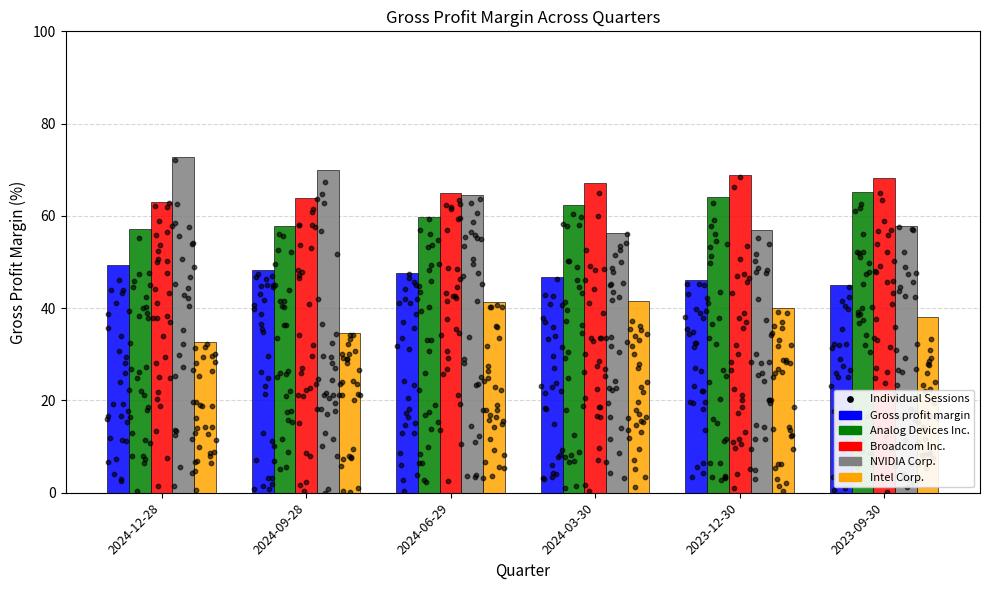

At how many categories does at least one series exceed 53?

6